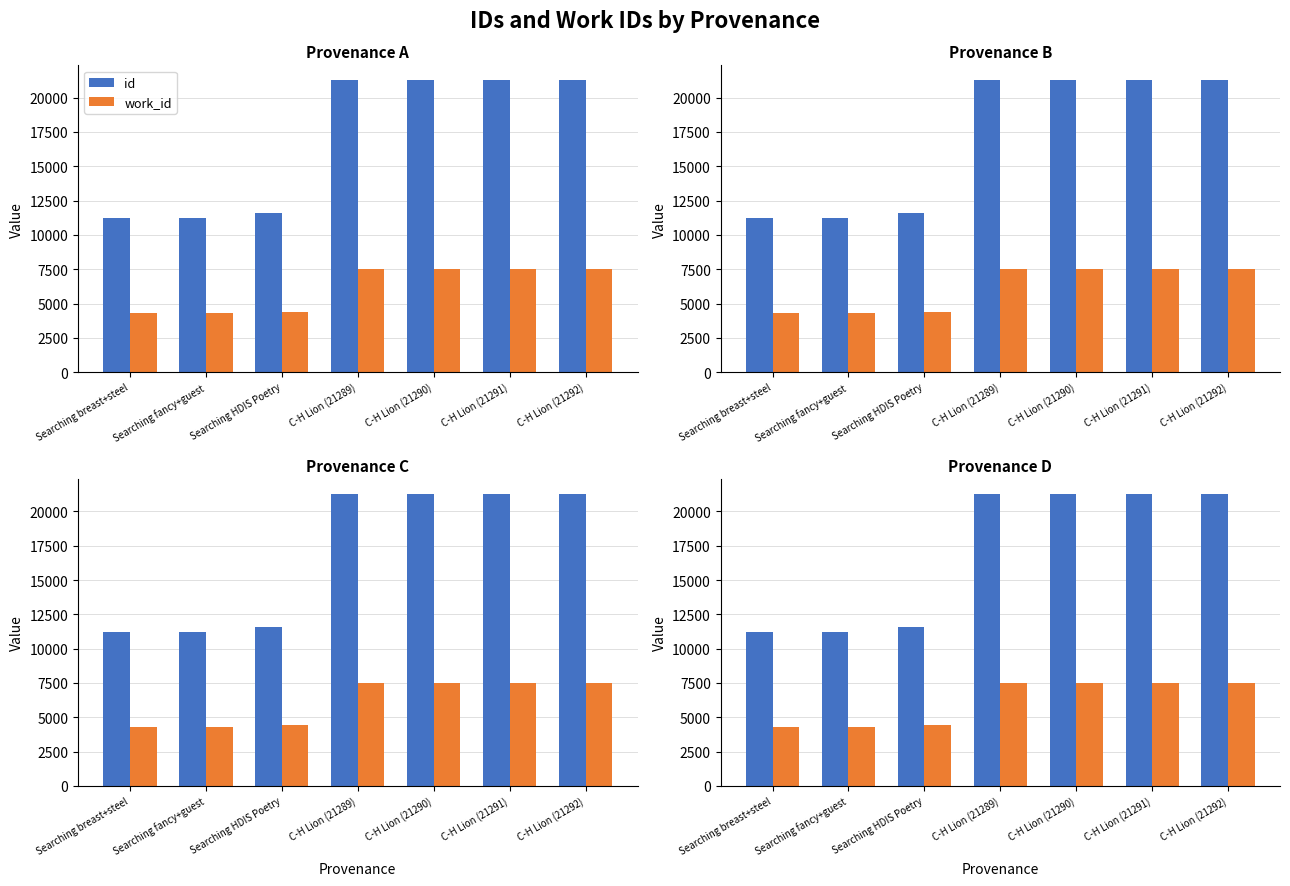

What position from the left is C-H Lion (21291)?

6